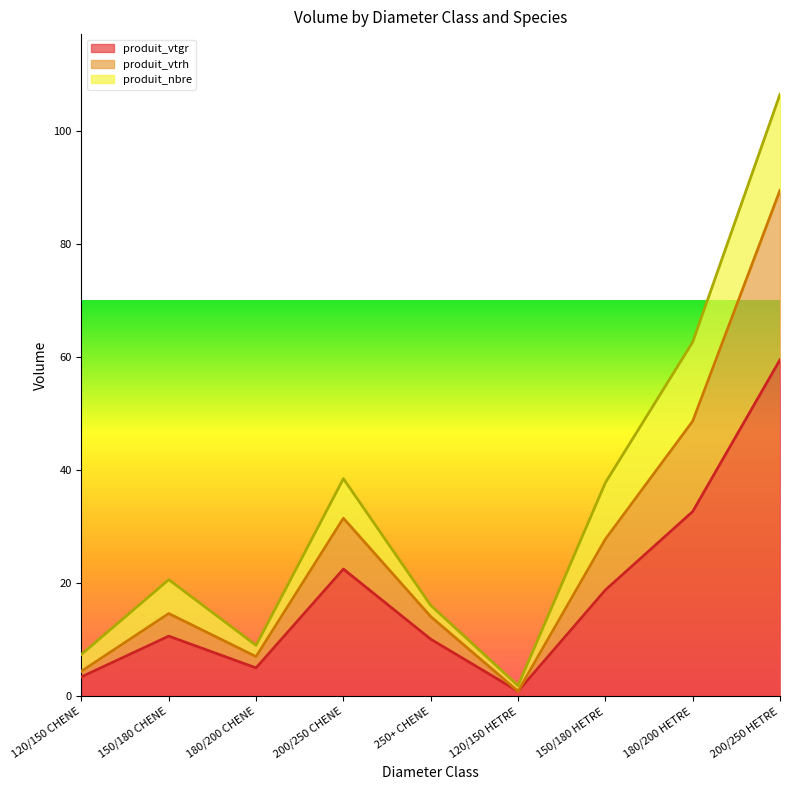

At which label does produit_vtrh first exceed 14?

150/180 CHENE